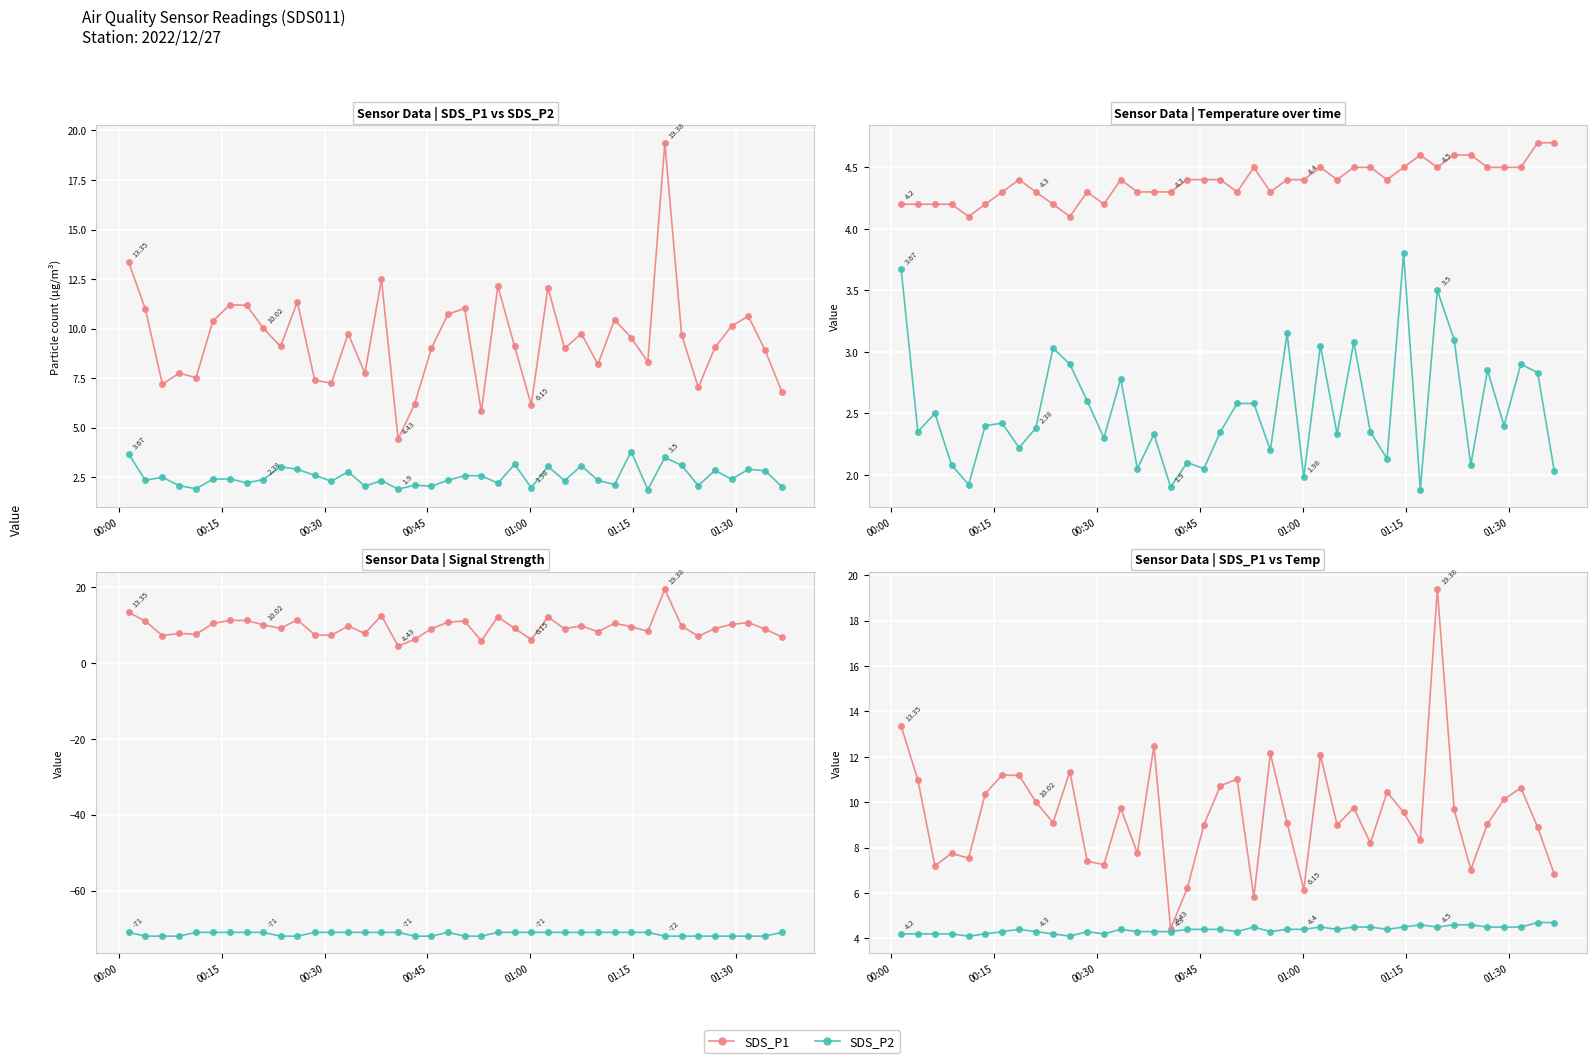

Where does the SDS_P2 series first go above 2?

00:00